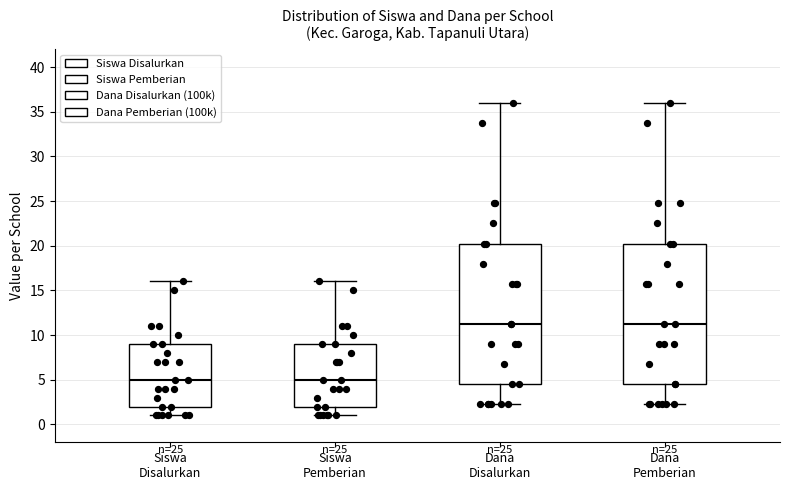

Where is the lower edge of the box for Siswa Pemberian on the y-axis? The values are not printed on the chart, so give them approximately, as read against the axis.

2.0